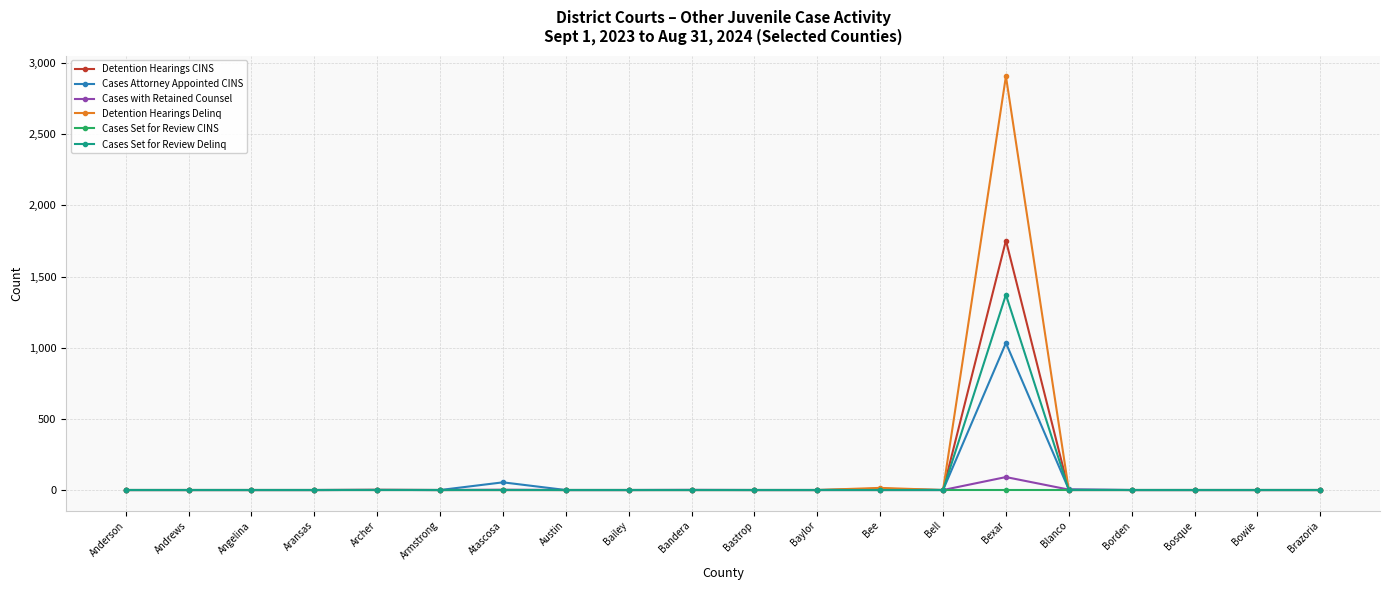

True or false: Cases Attorney Appointed CINS has more than 1 interior local peaks.

True